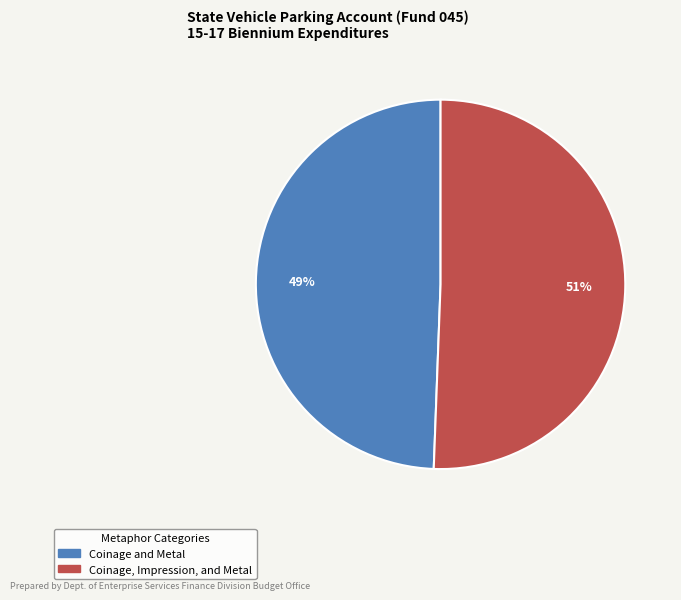

Does any single category account for the majority?

Yes